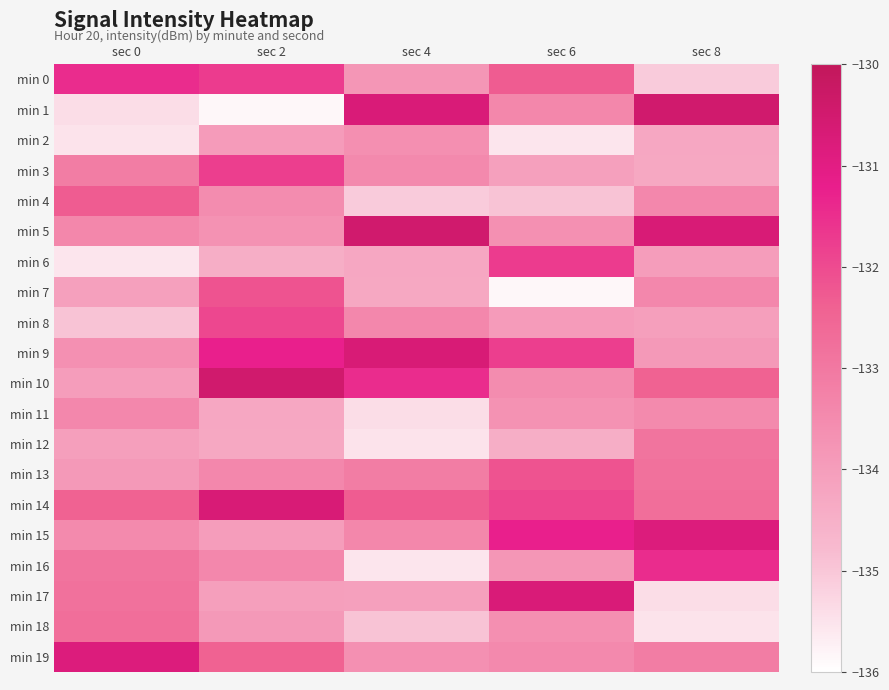

Which series has the largest total across all categories?

min 14